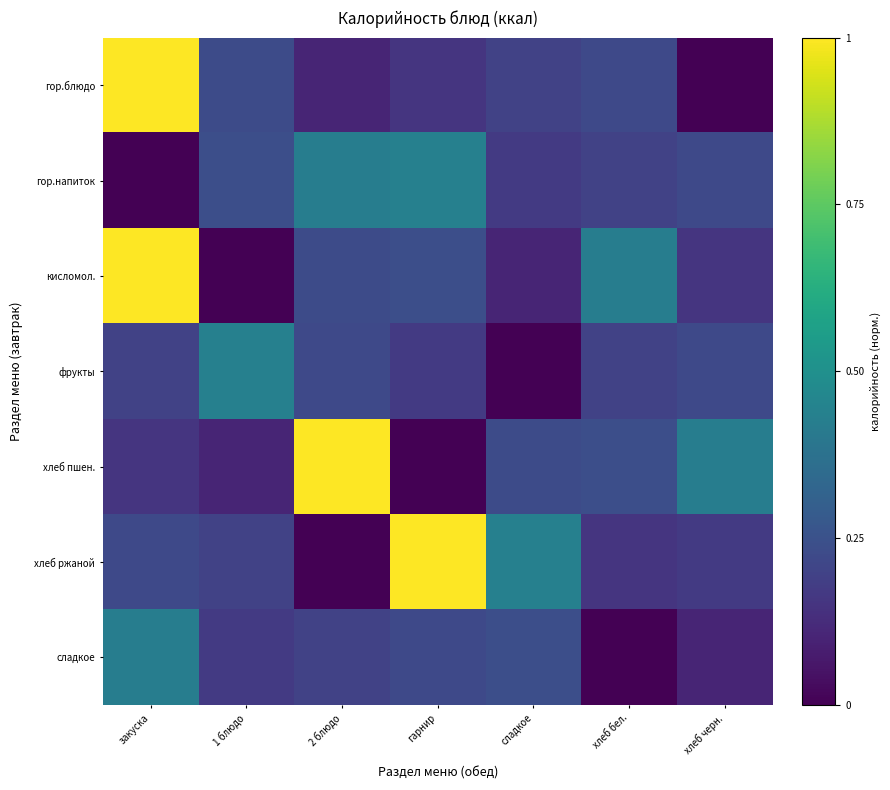

At which category does the chart reach its minimum across all series?

закуска